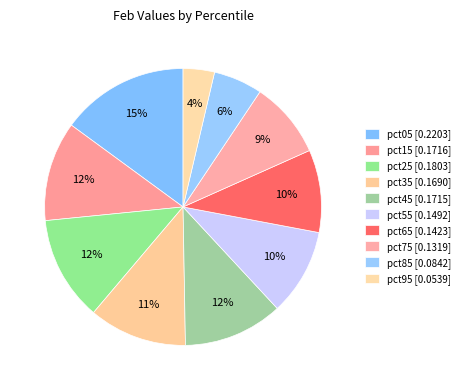

What is the smallest slice in the pie chart?

pct95